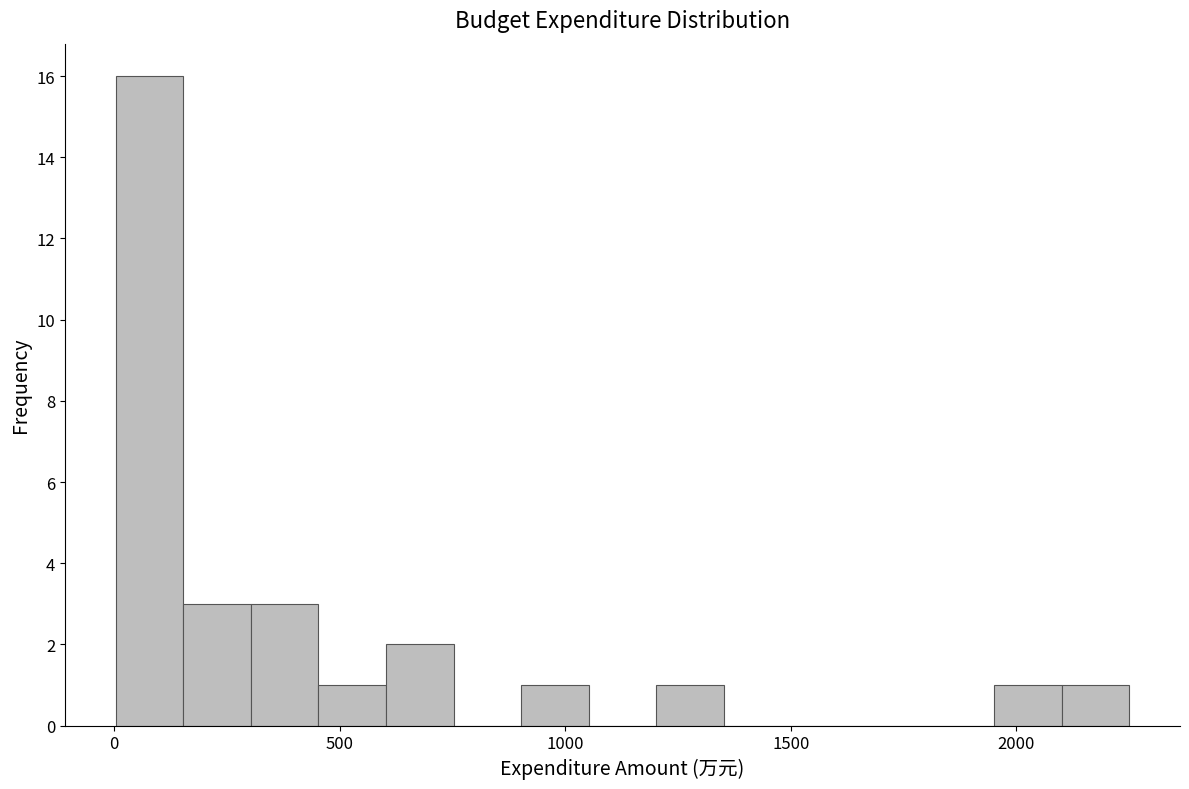

Around what value on the x-axis is the tallest bar? Give the approximate position of its centre, as read against the axis.

100